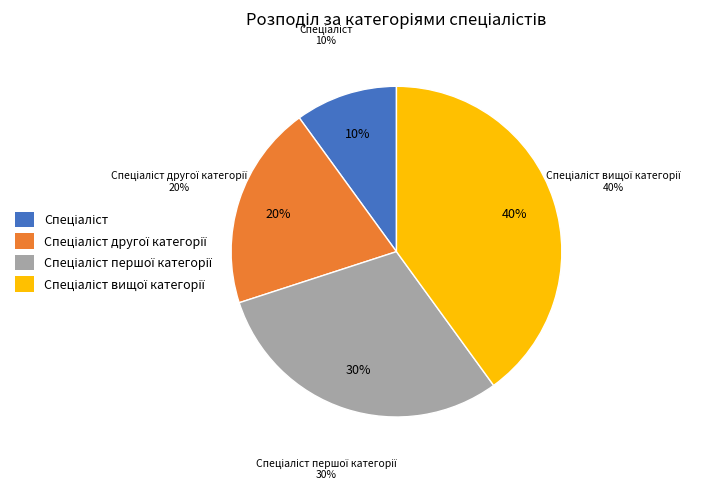

Which slice is the largest?

Спеціаліст вищої категорії